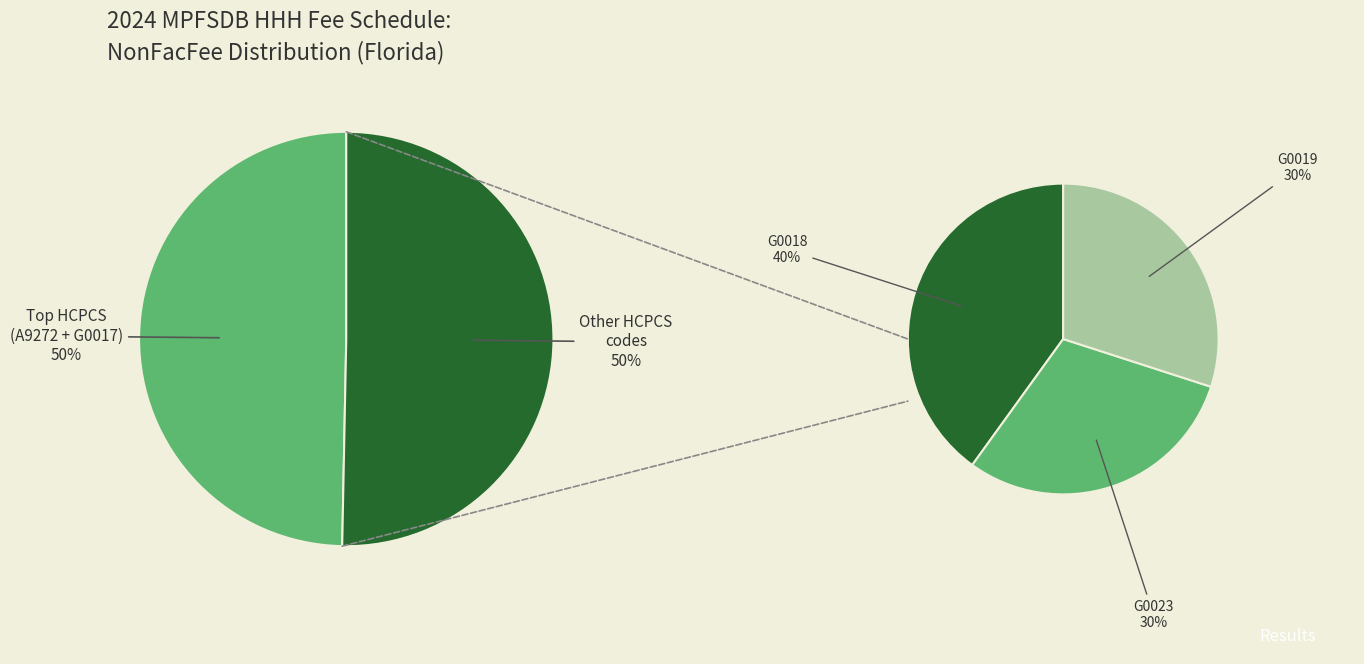

The G0024 slice represents 19% of the pie. True or false?

False